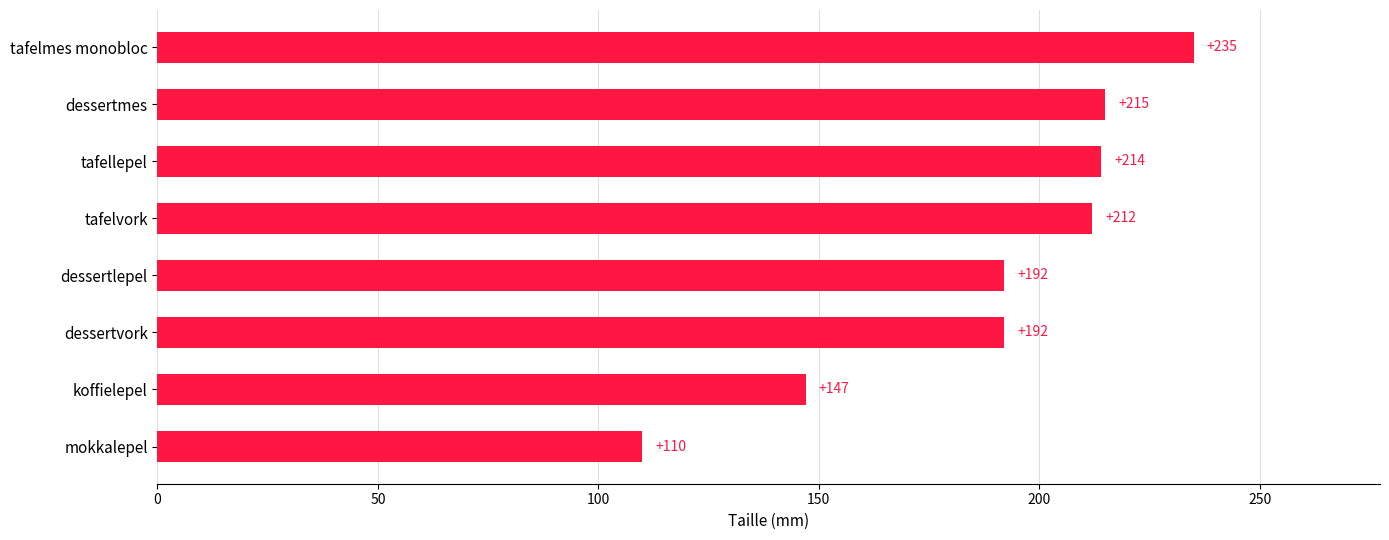

Approximately how many times larger is the value at dessertlepel compared to dessertmes?

0.9